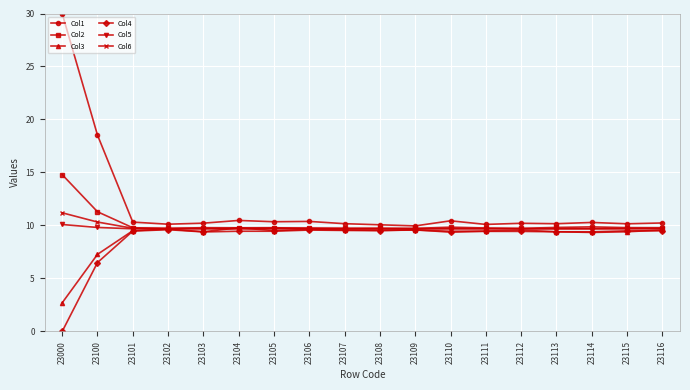

How many Col6 values are between 9 and 10?

16